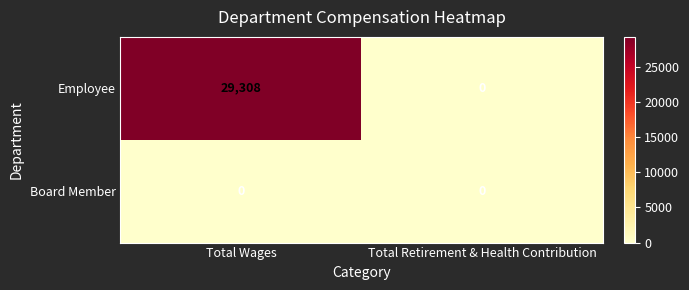

What is the difference between the maximum and minimum values in the Employee series?

29308